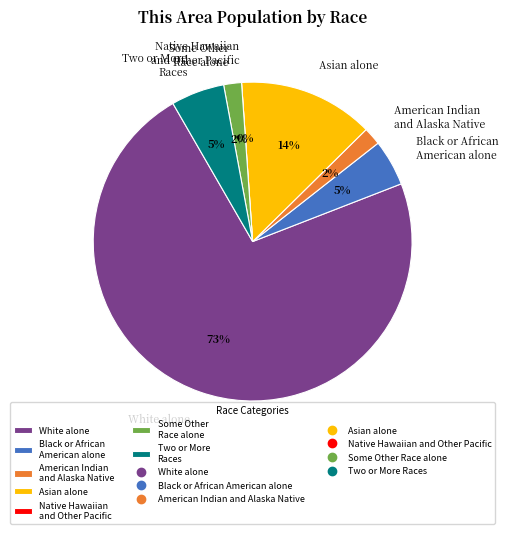

Is there any slice that represents more than half of the pie?

Yes